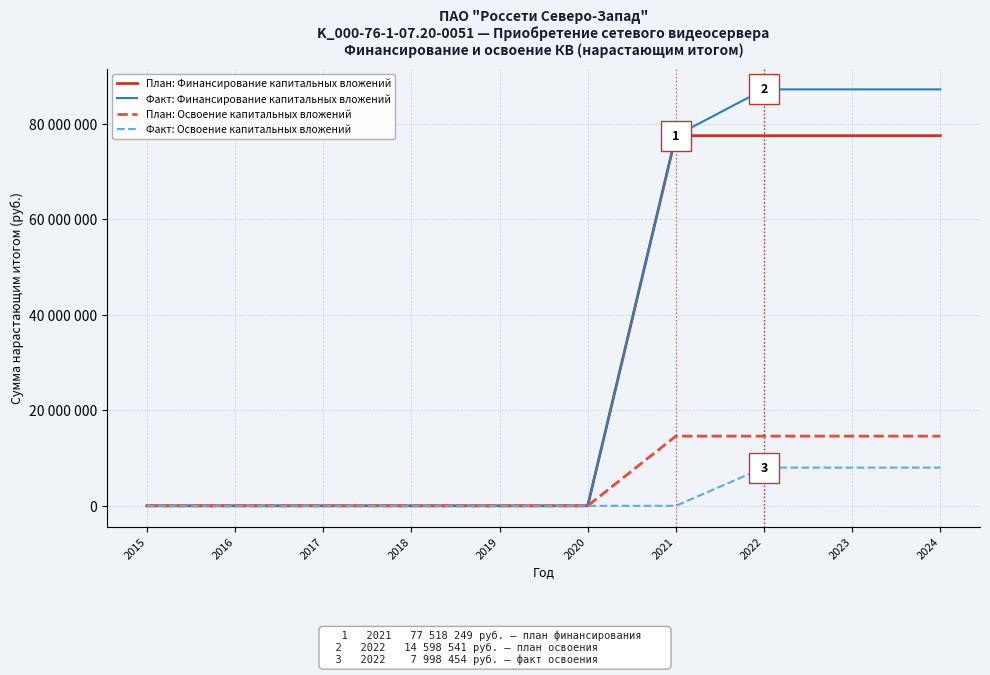

Reading left to right, list all the values displayed in this chart.

План: Финансирование капитальных вложений: 2015=0	2016=0	2017=0	2018=0	2019=0	2020=0	2021=77518249	2022=77518249	2023=77518249	2024=77518249
Факт: Финансирование капитальных вложений: 2015=0	2016=0	2017=0	2018=0	2019=0	2020=0	2021=77518249	2022=87214063	2023=87214063	2024=87214063
План: Освоение капитальных вложений: 2015=0	2016=0	2017=0	2018=0	2019=0	2020=0	2021=14598541	2022=14598541	2023=14598541	2024=14598541
Факт: Освоение капитальных вложений: 2015=0	2016=0	2017=0	2018=0	2019=0	2020=0	2021=0	2022=7998454	2023=7998454	2024=7998454